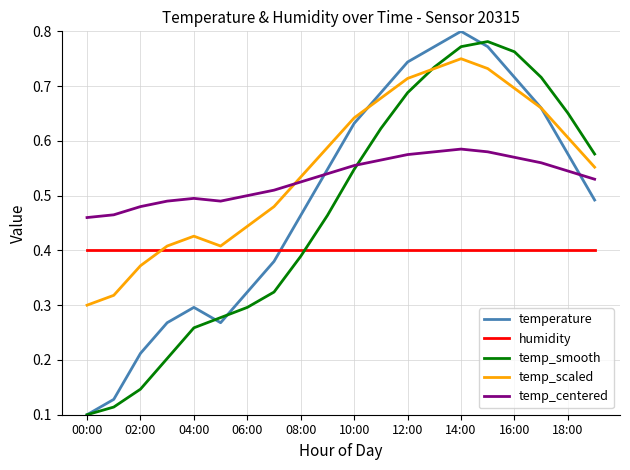

True or false: temp_smooth and temp_centered cross at least once.

True